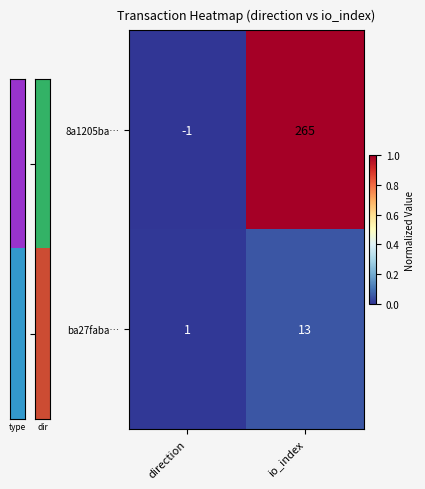

What is the maximum value shown in the chart?

265